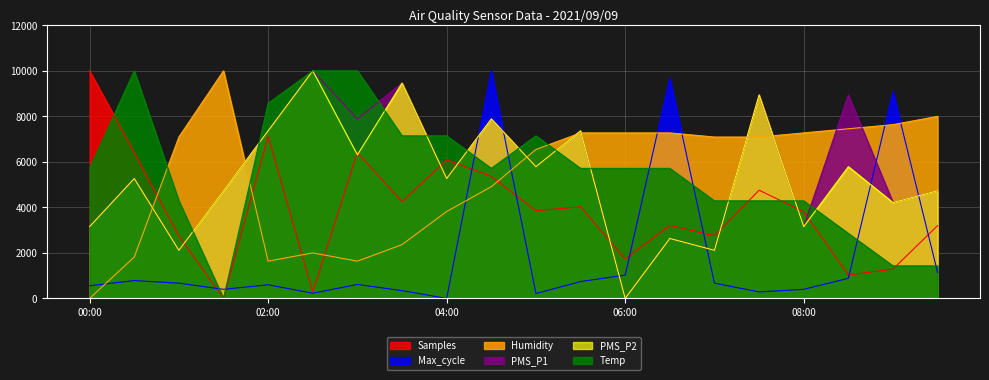

How many interior local peaks does the Temp series have?

2